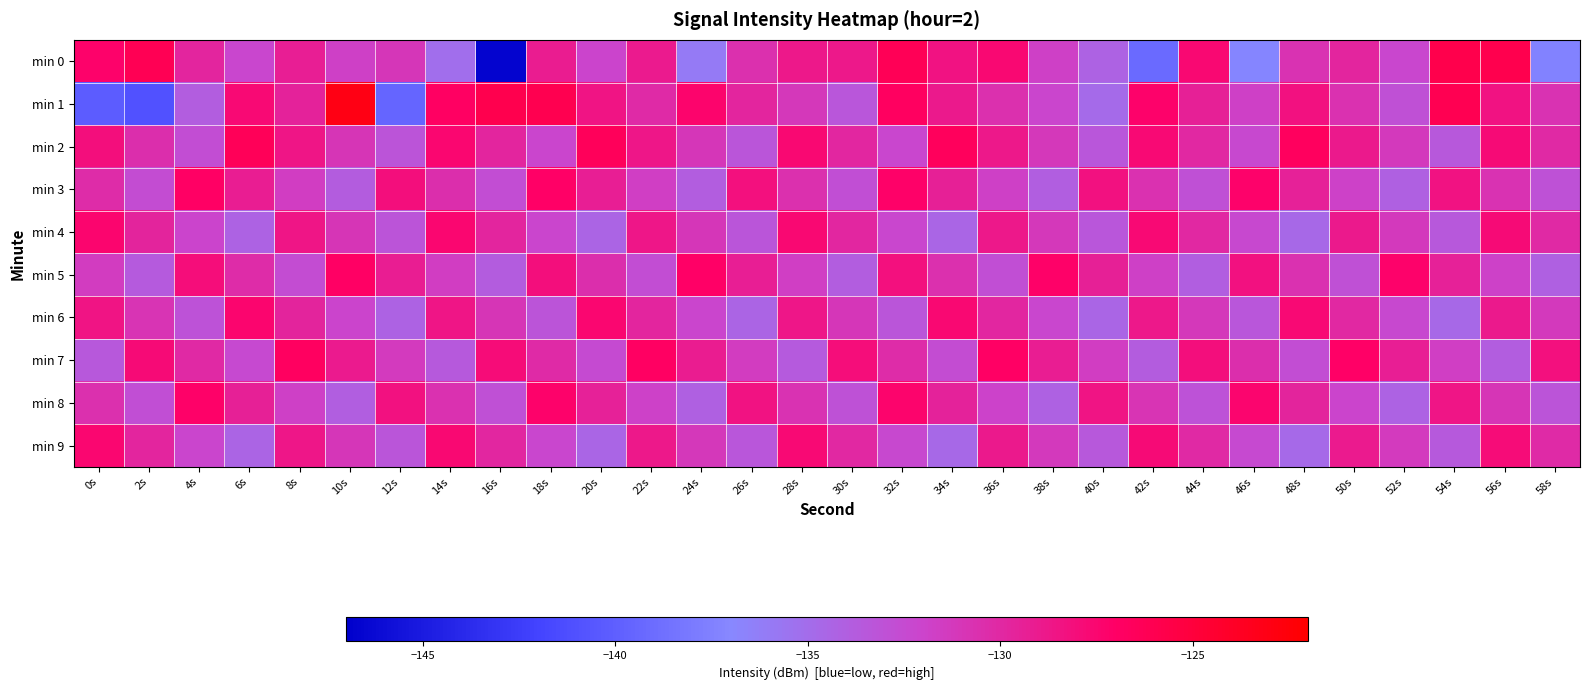

Count the number of categories in the chart.

30